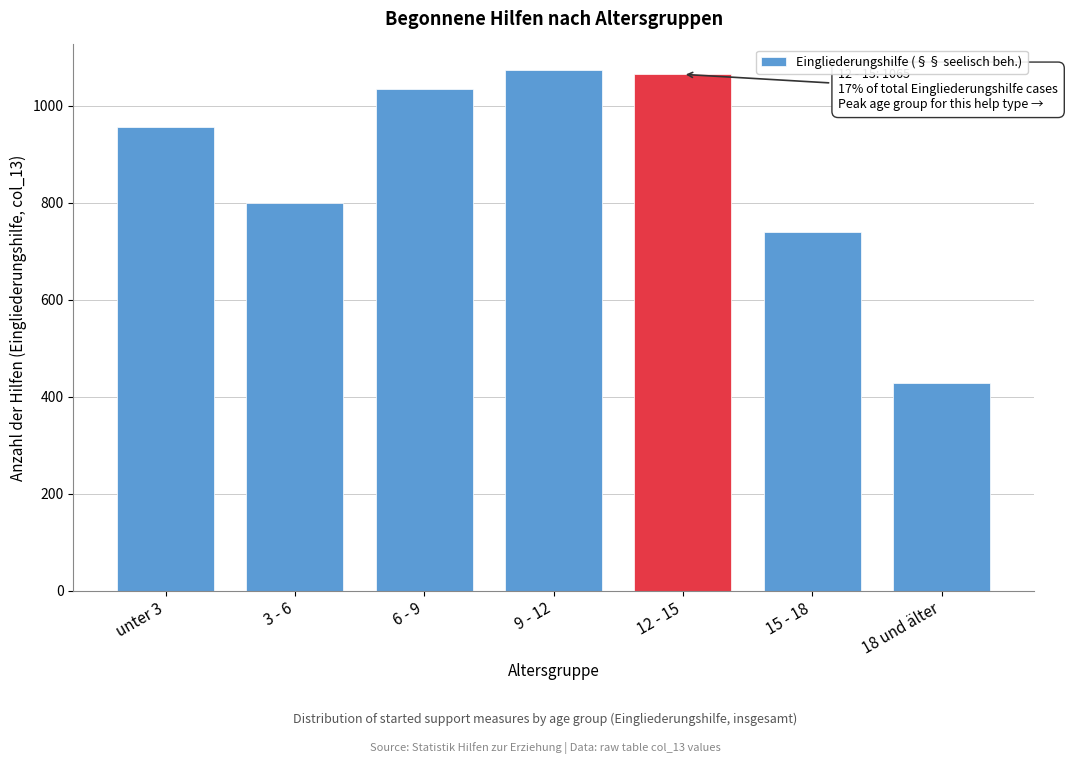

Reading left to right, list all the values displayed in this chart.

unter 3=956	3 - 6=800	6 - 9=1035	9 - 12=1073	12 - 15=1065	15 - 18=740	18 und älter=429